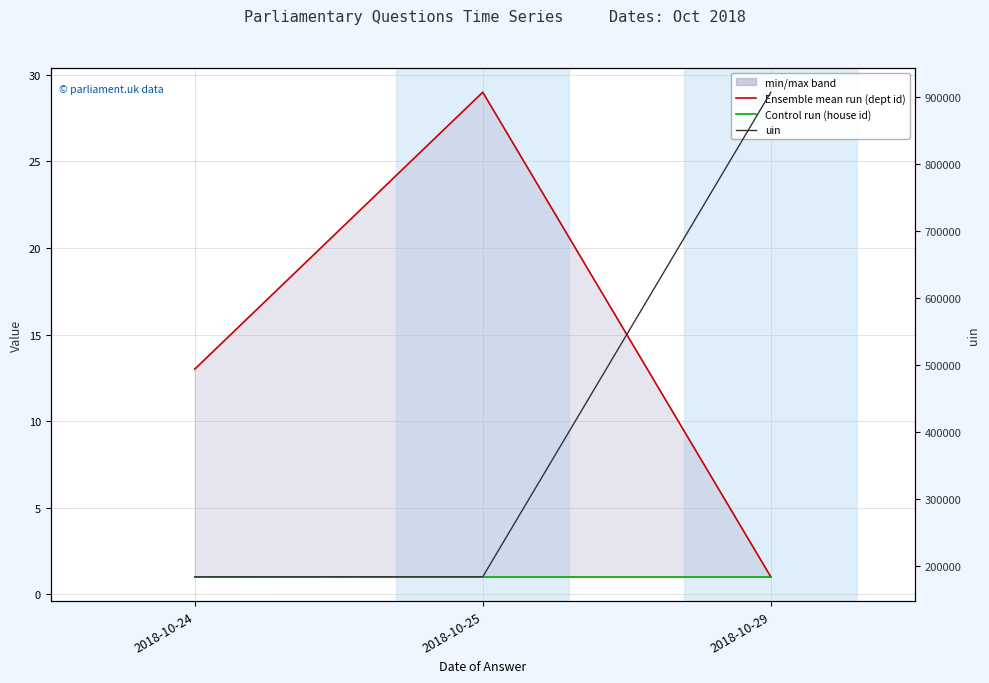

What is the difference between the maximum and minimum values in the answering dept id series?

28